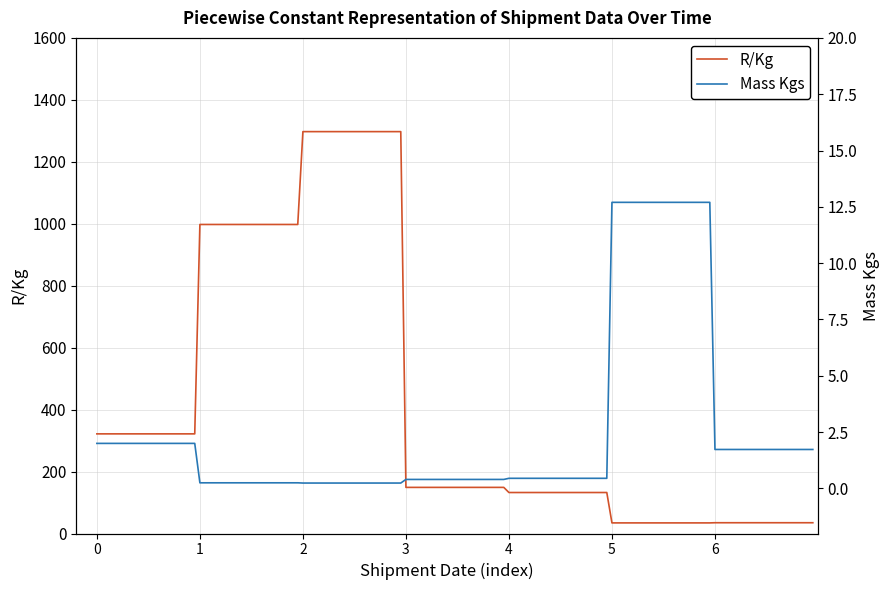

Reading left to right, transcribe all the data shown in this chart.

R/Kg: 321.7	321.7	997.6	997.6	1297.4	1297.4	148.9	148.9	132.3	132.3	34.2	34.2	34.8	34.8
Mass Kgs: 2.0	2.0	0.2	0.2	0.2	0.2	0.4	0.4	0.5	0.5	12.7	12.7	1.7	1.7